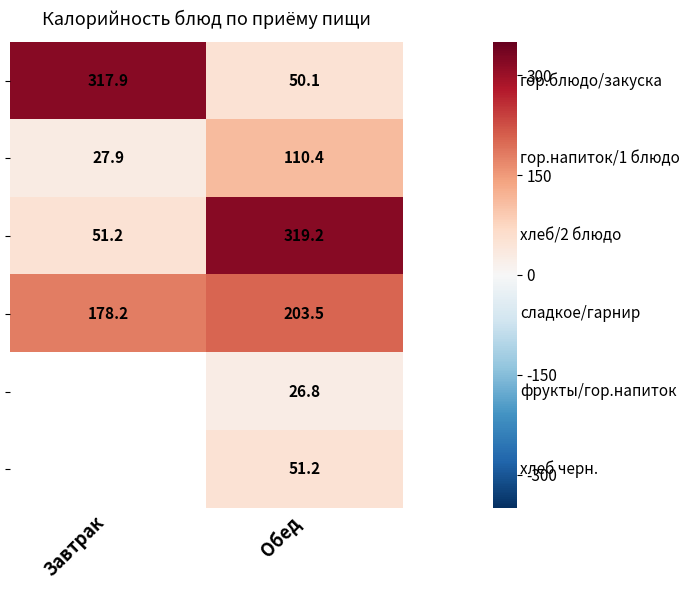

What is the difference between the highest and lowest values at Обед?

292.4